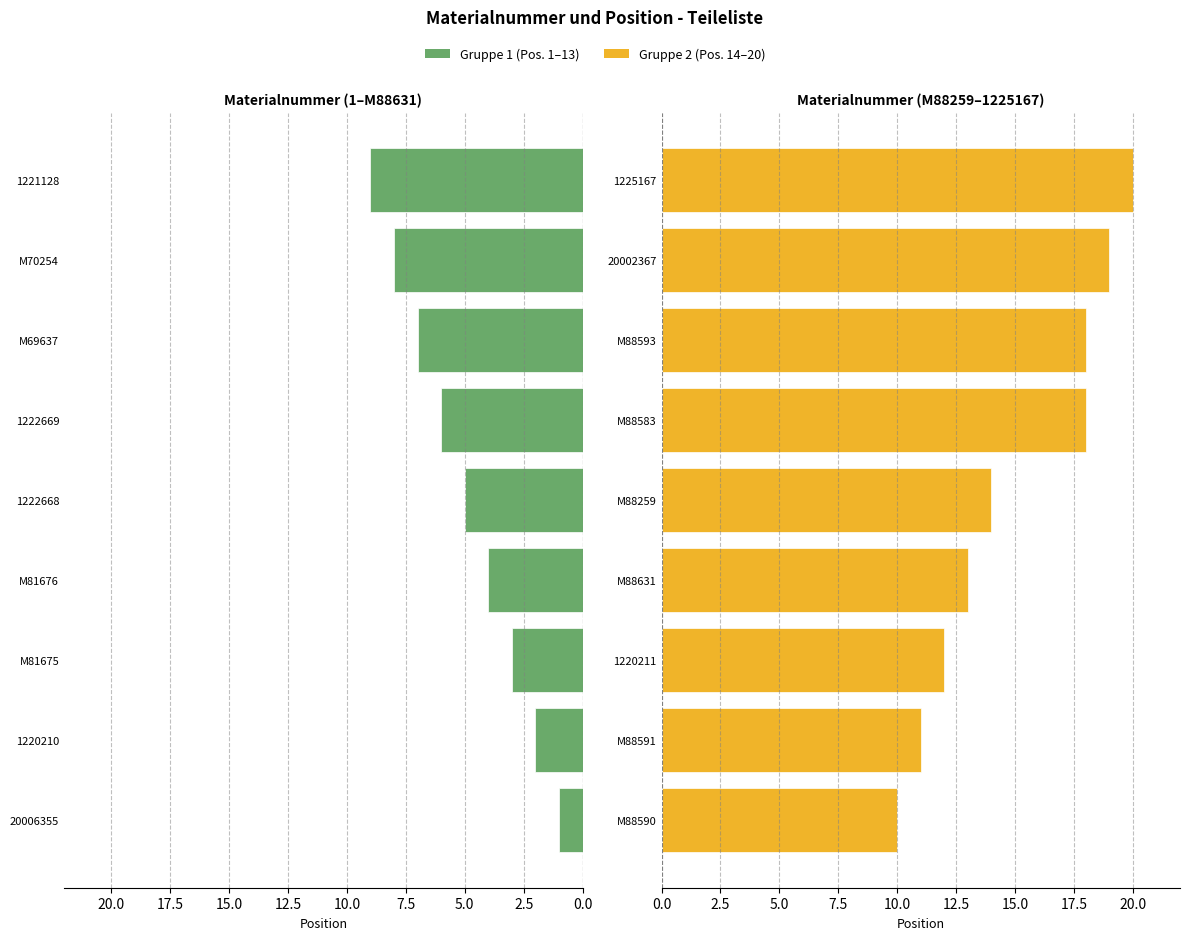

What is the value of the Bezeichnung bar at the 5th from the left?

14